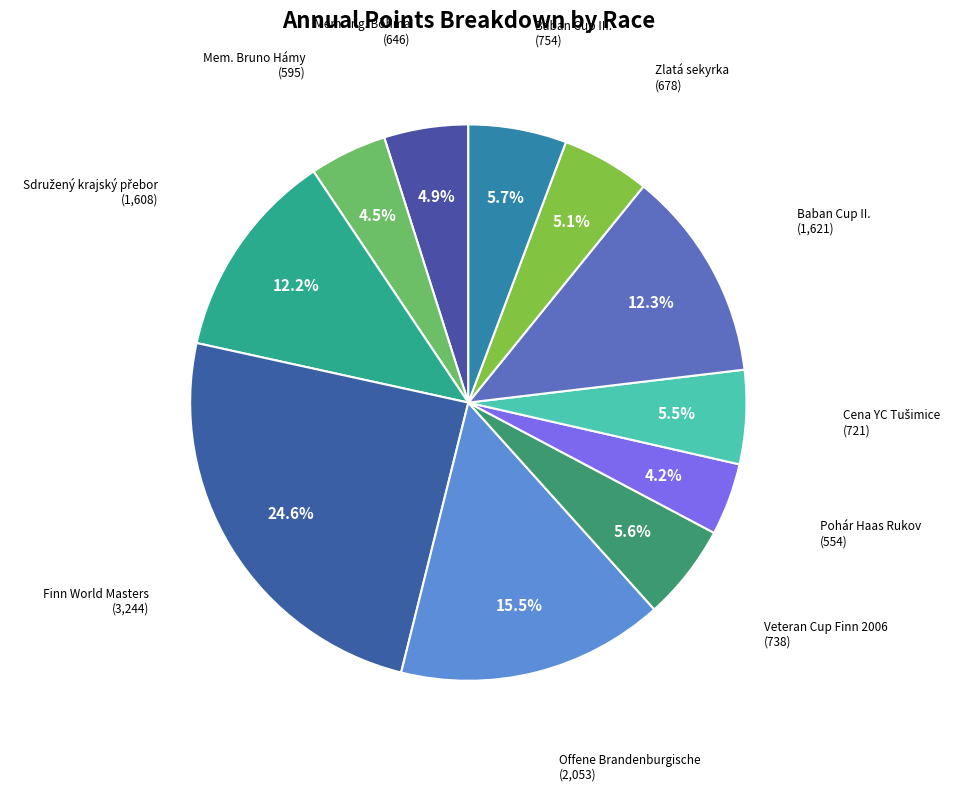

How many slices are in this pie chart?

11